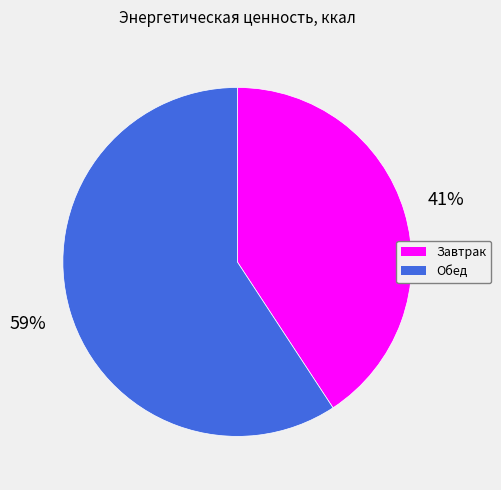

To the nearest percent, what percentage of the pie is Обед?

59%